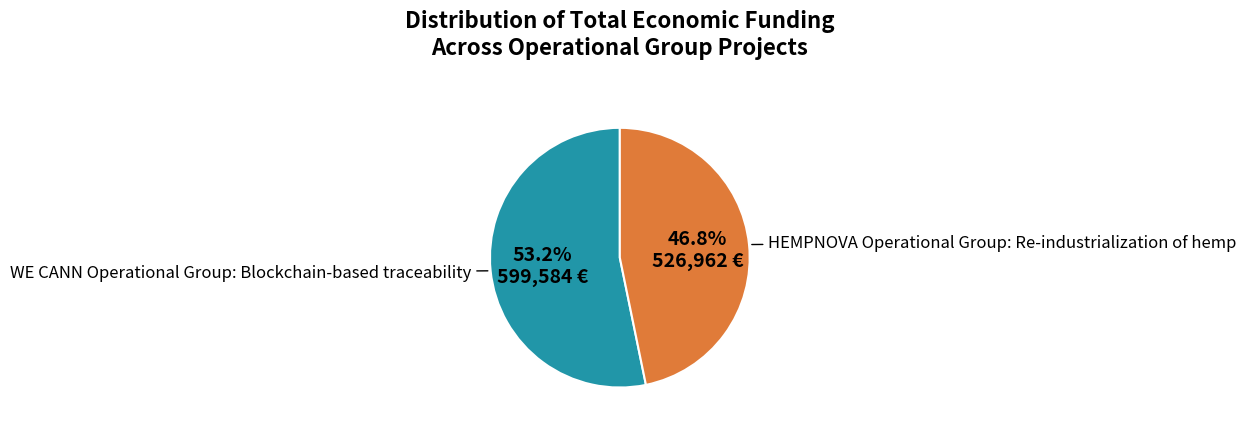

Is there any slice that represents more than half of the pie?

Yes